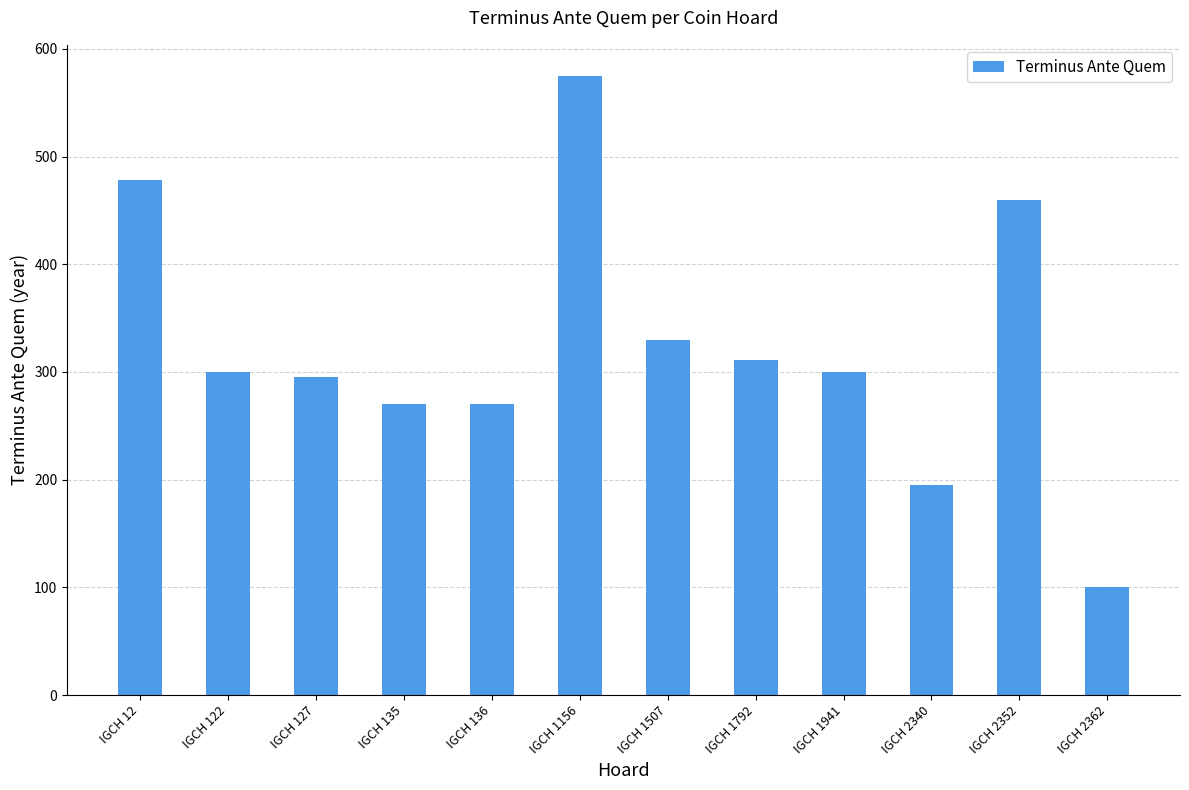

Is it true that the value at IGCH 1941 is 147?

False